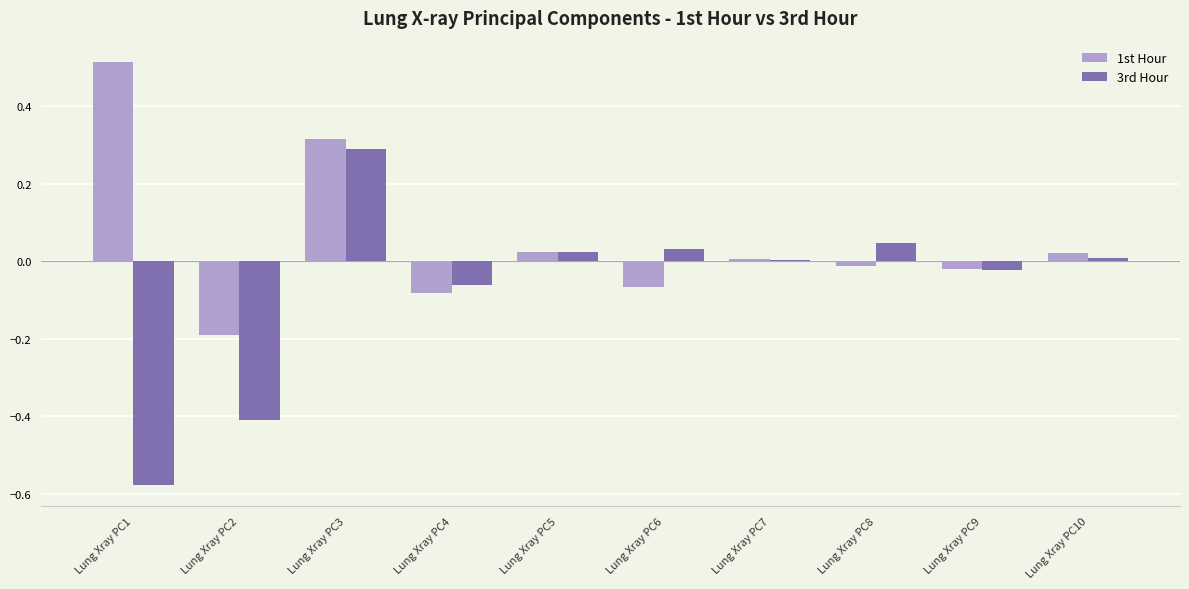

At which label does 3rd Hour reach its peak?

Lung Xray PC3